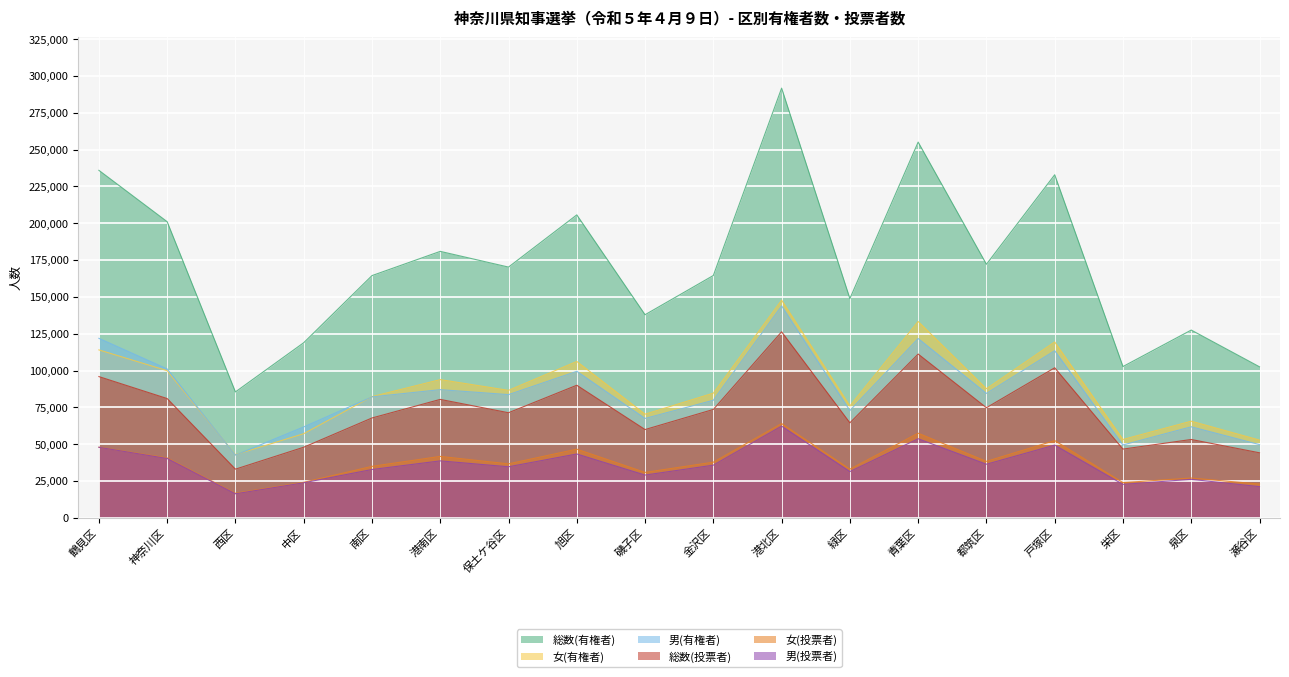

Where does the 女(投票者) series first go above 37825?

鶴見区